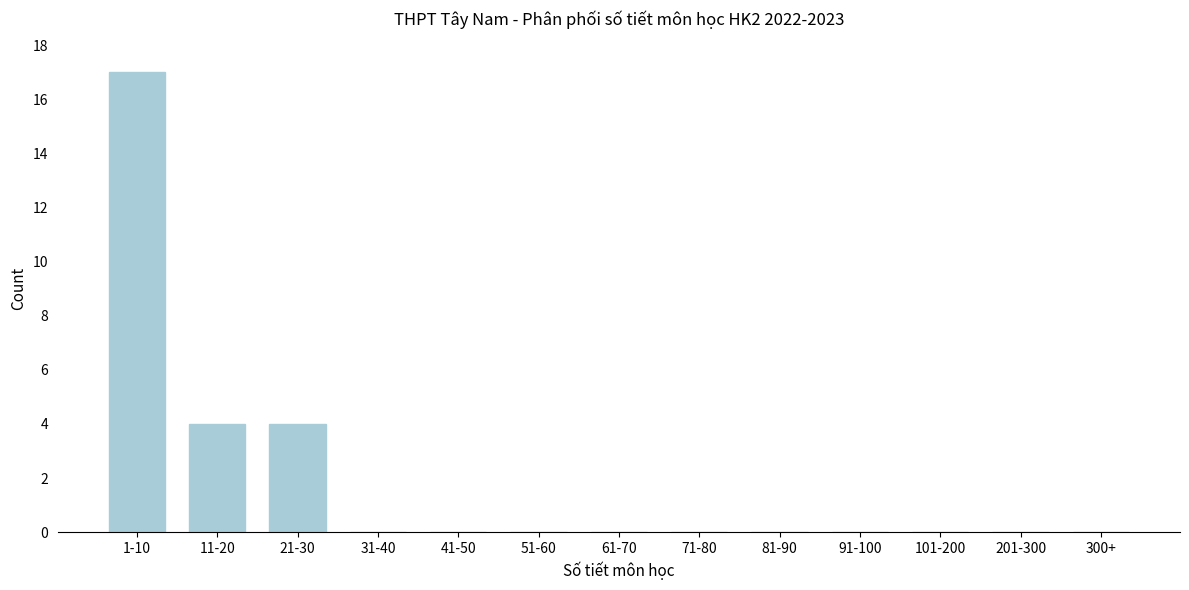

Reading right to left, transcribe all the data shown in this chart.

300+=0	201-300=0	101-200=0	91-100=0	81-90=0	71-80=0	61-70=0	51-60=0	41-50=0	31-40=0	21-30=4	11-20=4	1-10=17